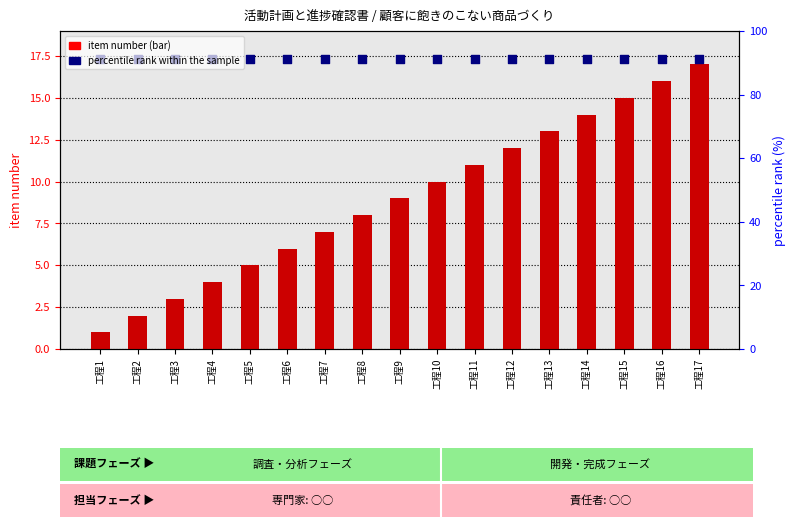

What are all the series names shown in the legend?

item_number, percentile rank within the sample